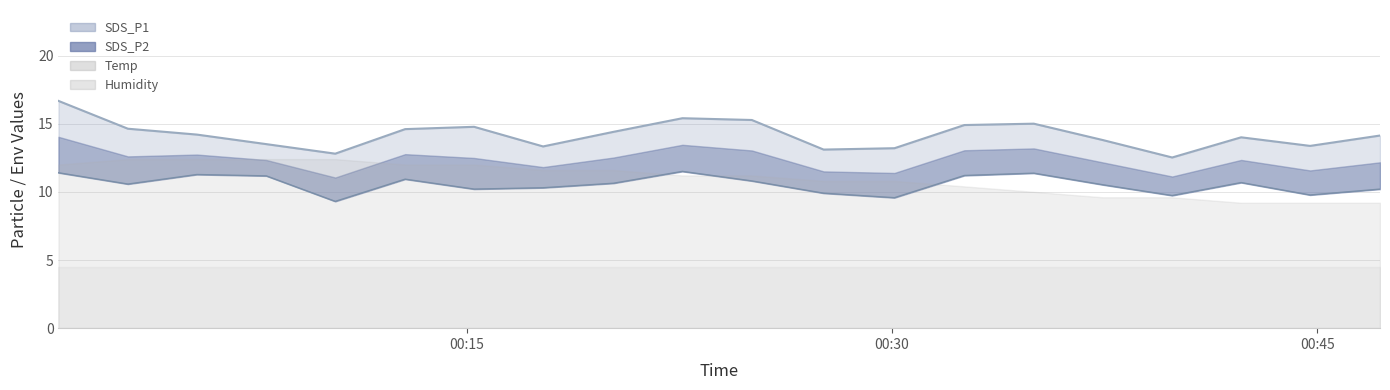

How many lines are shown in the chart?

2